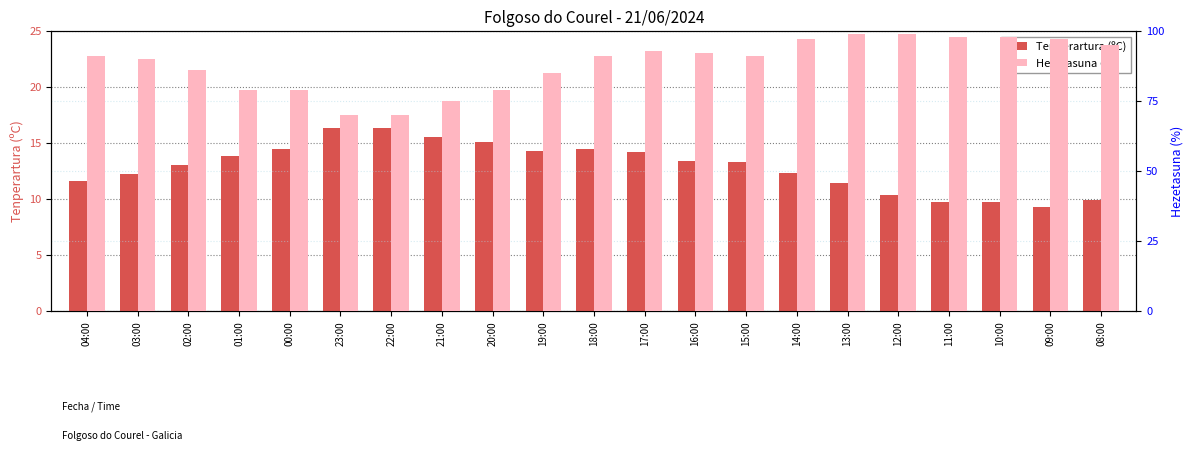

Which series has the largest total across all categories?

Hezetasuna (%)